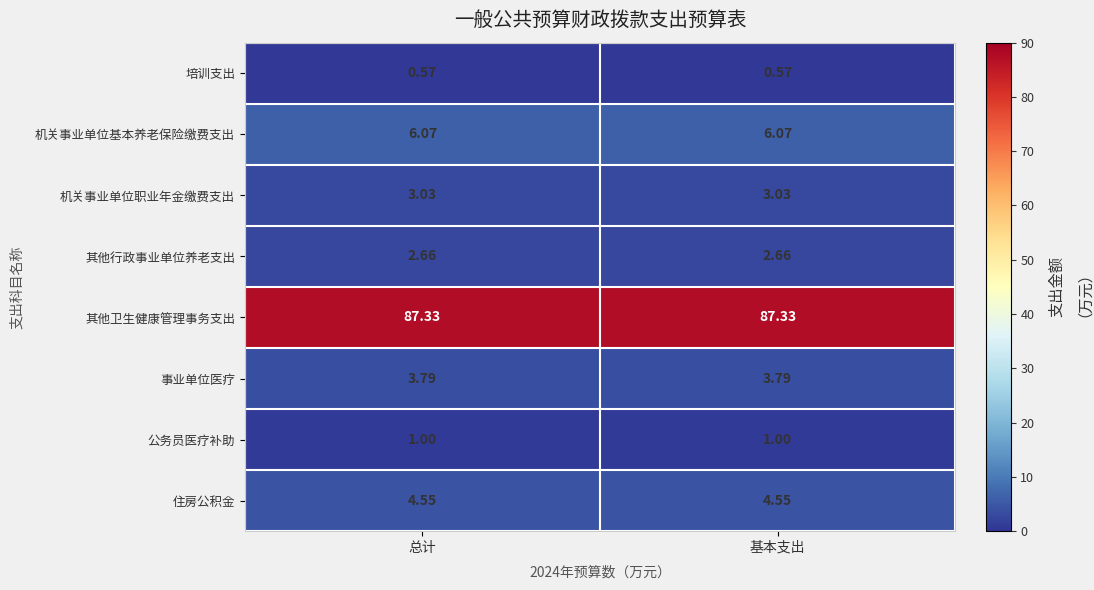

Which series has the largest total across all categories?

其他卫生健康管理事务支出